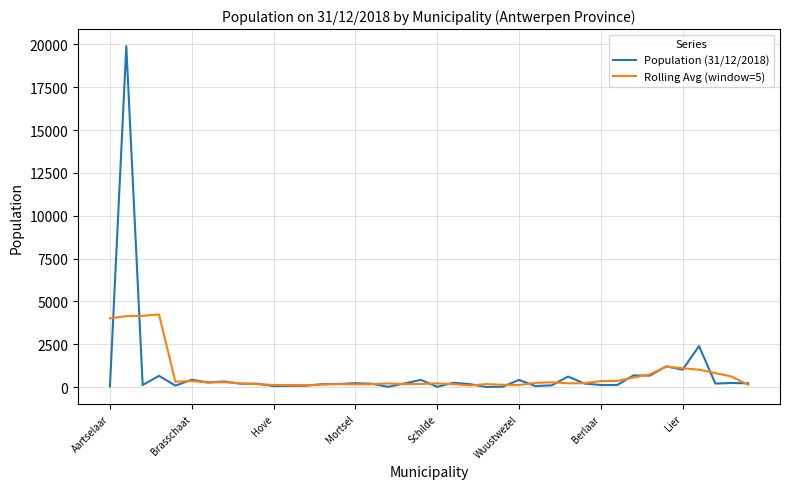

Which series has the widest spread of values?

Population (31/12/2018)